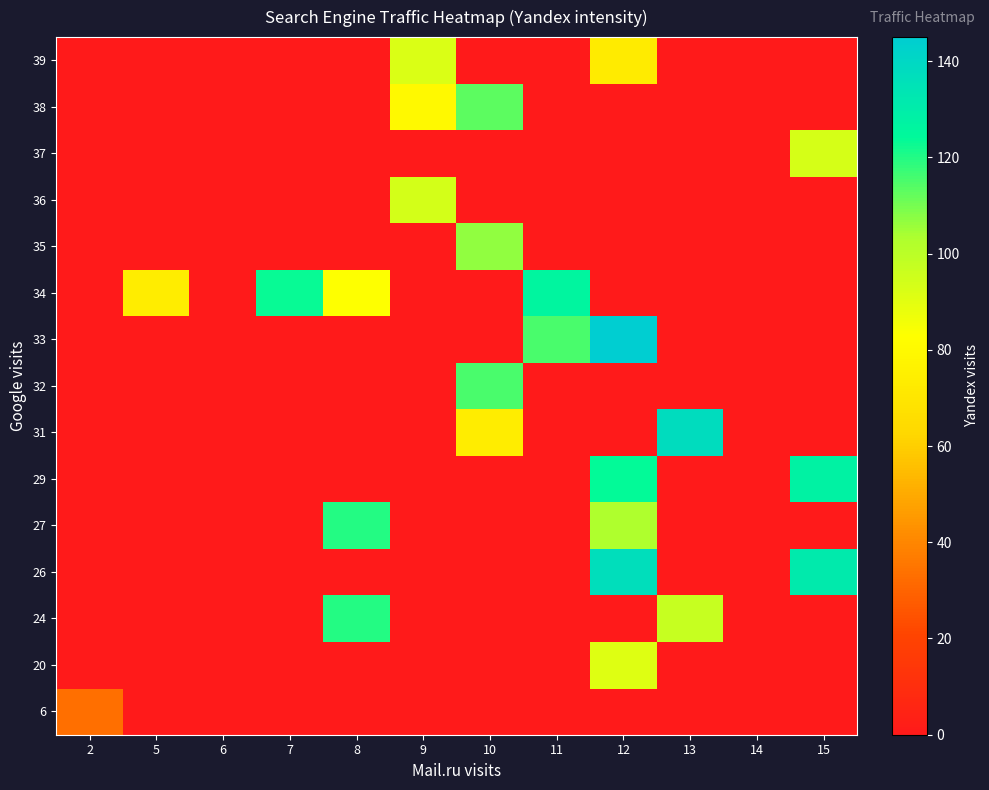

Rank the series by their maximum value, from lowest to highest.

6, 20, 39, 37, 36, 35, 38, 32, 24, 27, 34, 29, 26, 31, 33